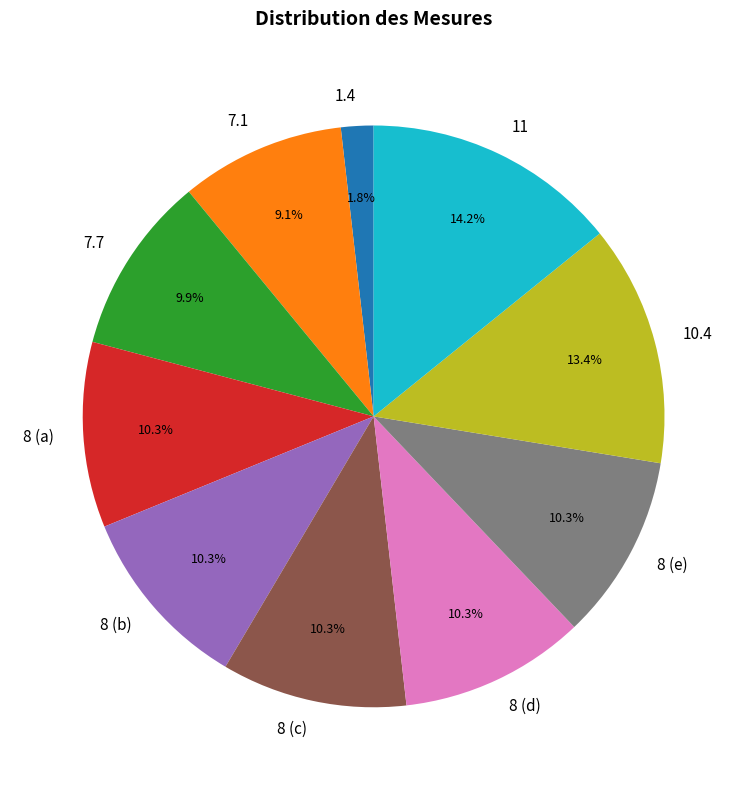

Is there any slice that represents more than half of the pie?

No